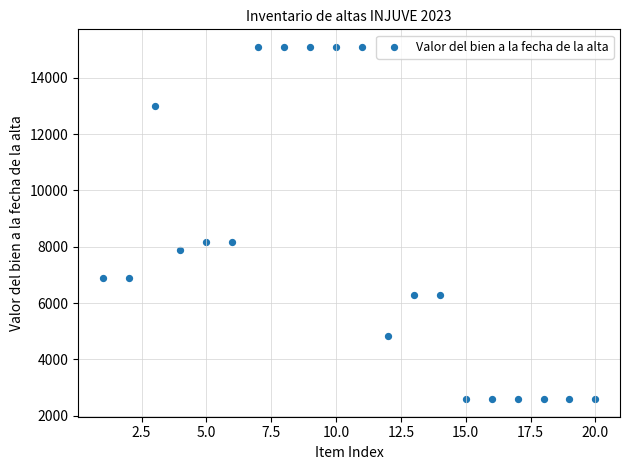

What is the range of X values (max minus min)?

19.0